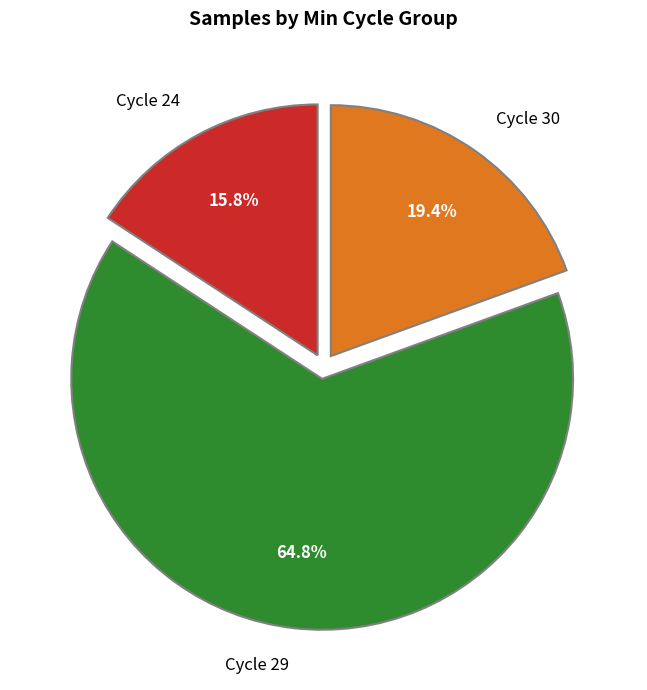

Is there any slice that represents more than half of the pie?

Yes